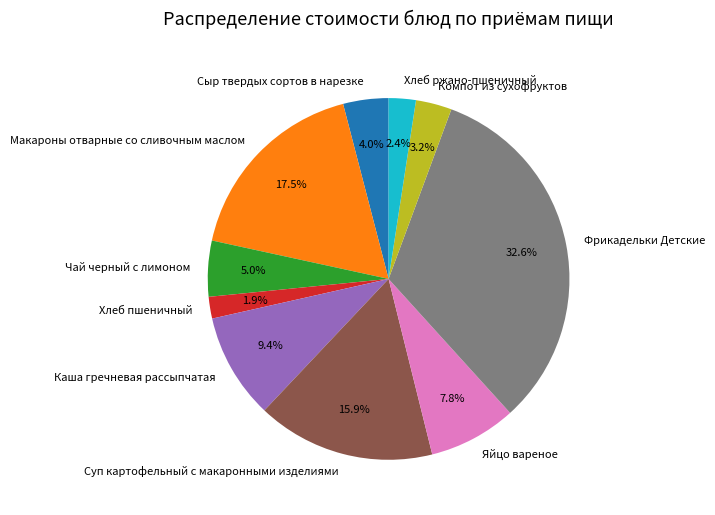

Count the number of slices in the pie.

10